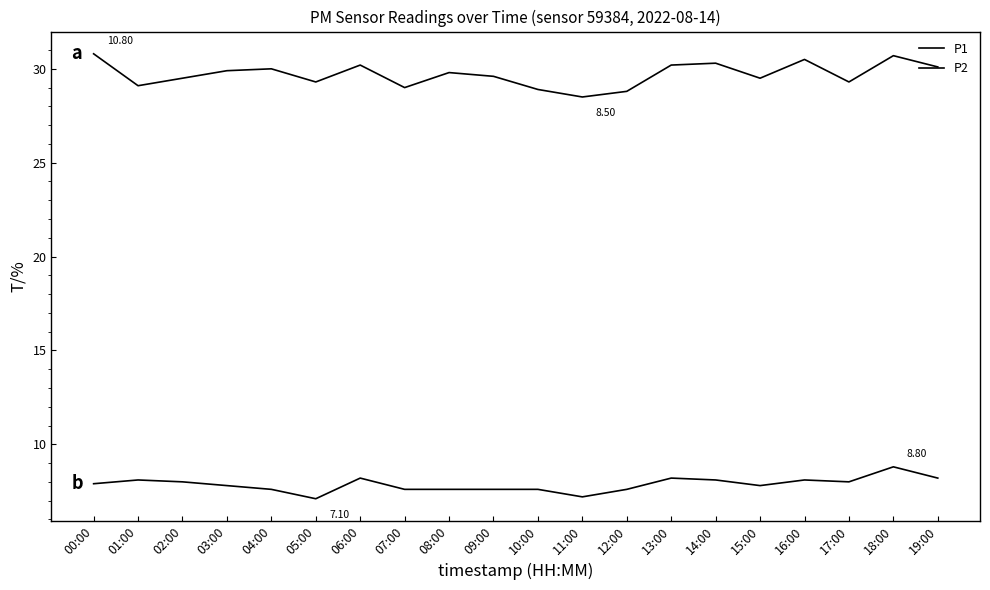

List the series in order of their peak value, highest first.

P1, P2